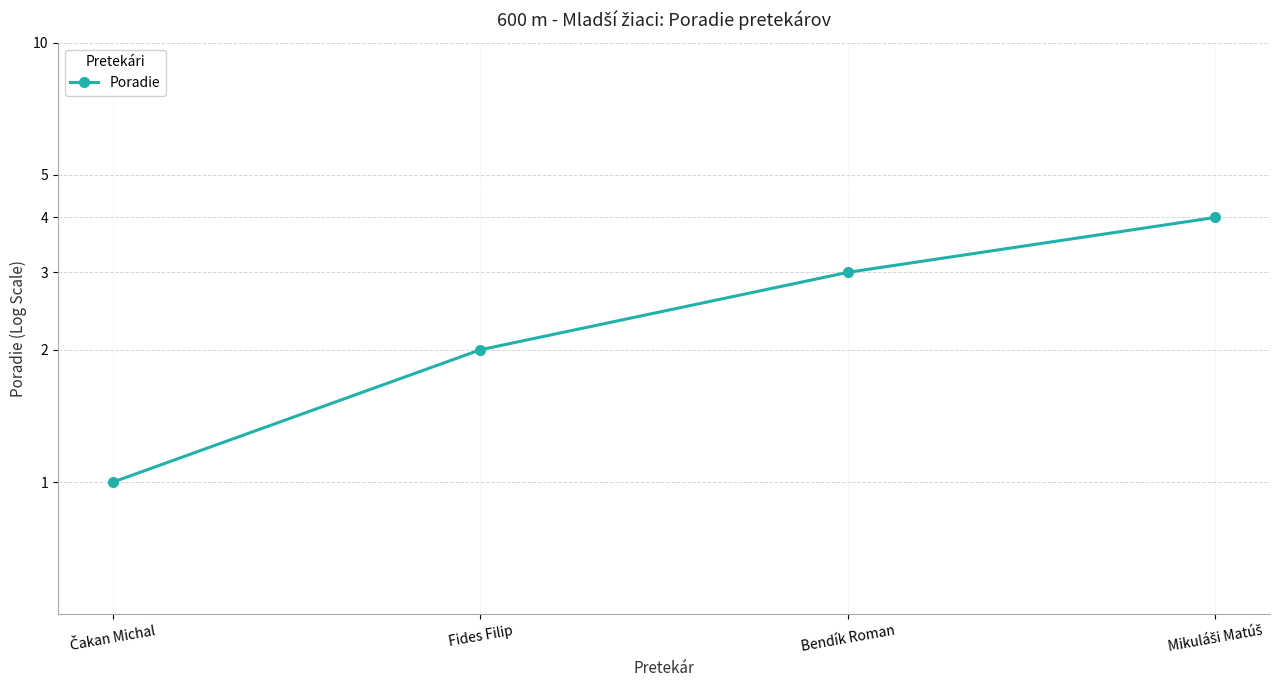

True or false: there are more than 0 points higher than both neighbors.

False